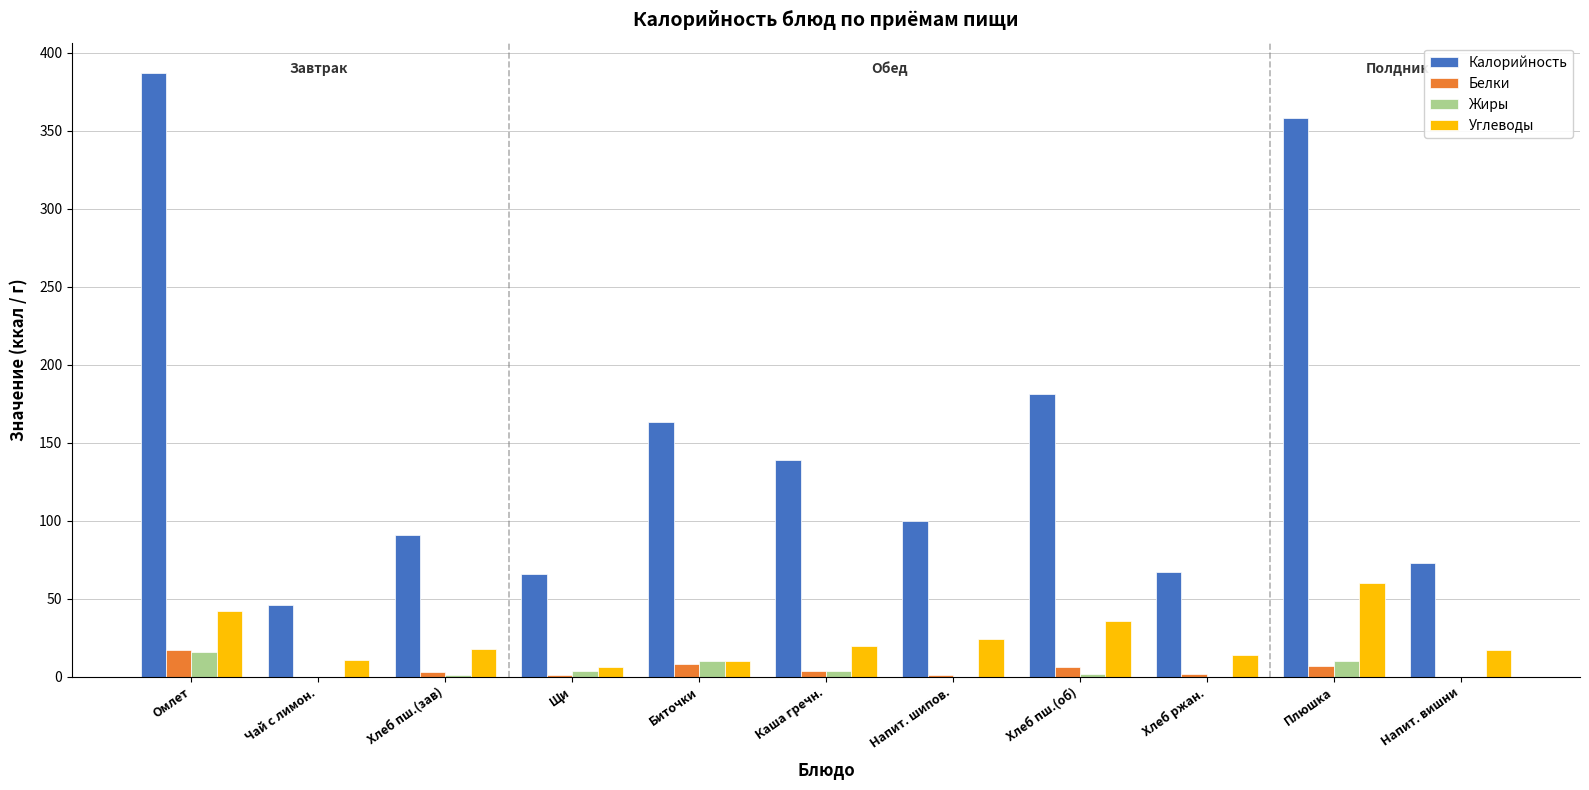

The value of Углеводы at Биточки is 10. True or false?

True